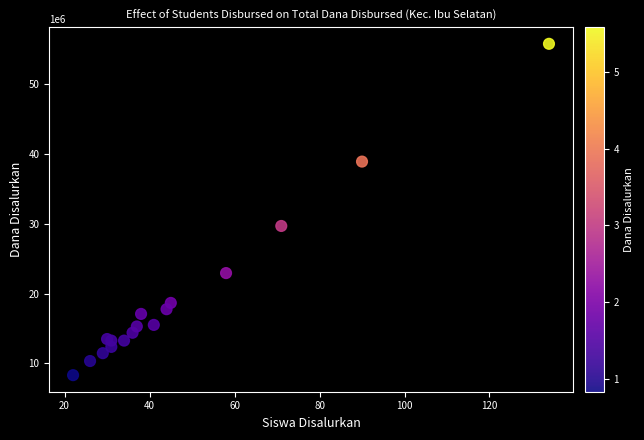

What Y value in the scatter plot is closest to 32062500?

29700000